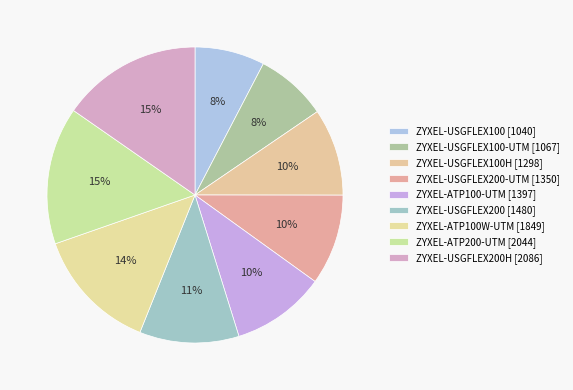

Count the number of slices in the pie.

9